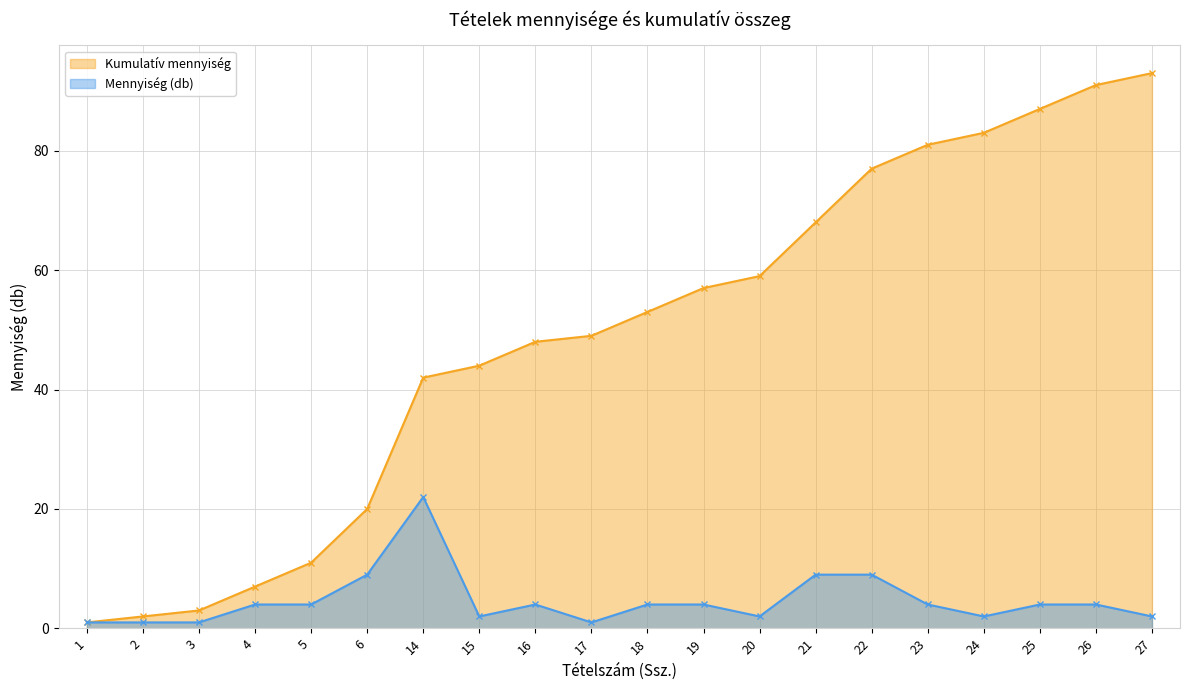

Reading right to left, list all the values displayed in this chart.

Mennyiség (db): 27=2	26=4	25=4	24=2	23=4	22=9	21=9	20=2	19=4	18=4	17=1	16=4	15=2	14=22	6=9	5=4	4=4	3=1	2=1	1=1
Kumulatív mennyiség: 27=93	26=91	25=87	24=83	23=81	22=77	21=68	20=59	19=57	18=53	17=49	16=48	15=44	14=42	6=20	5=11	4=7	3=3	2=2	1=1